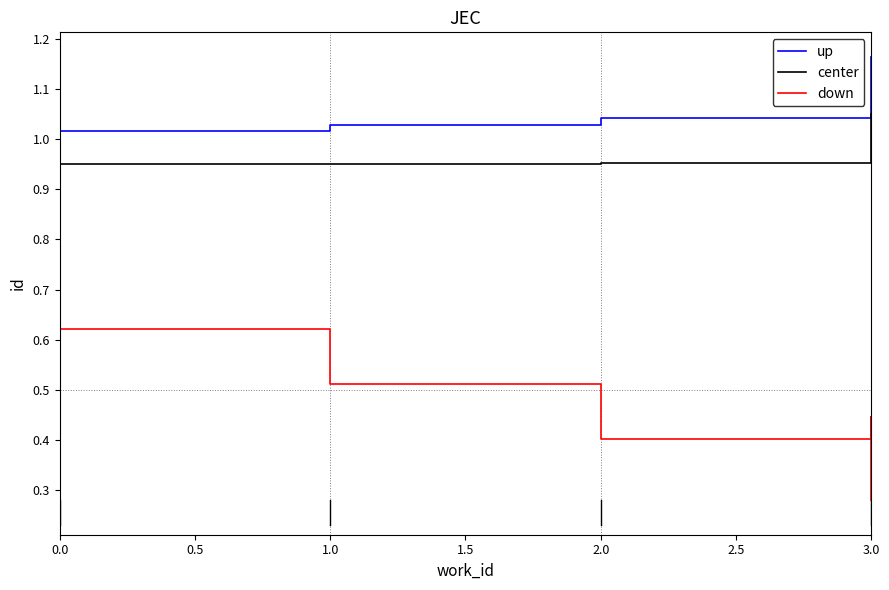

How many down values are between 0 and 1?

10